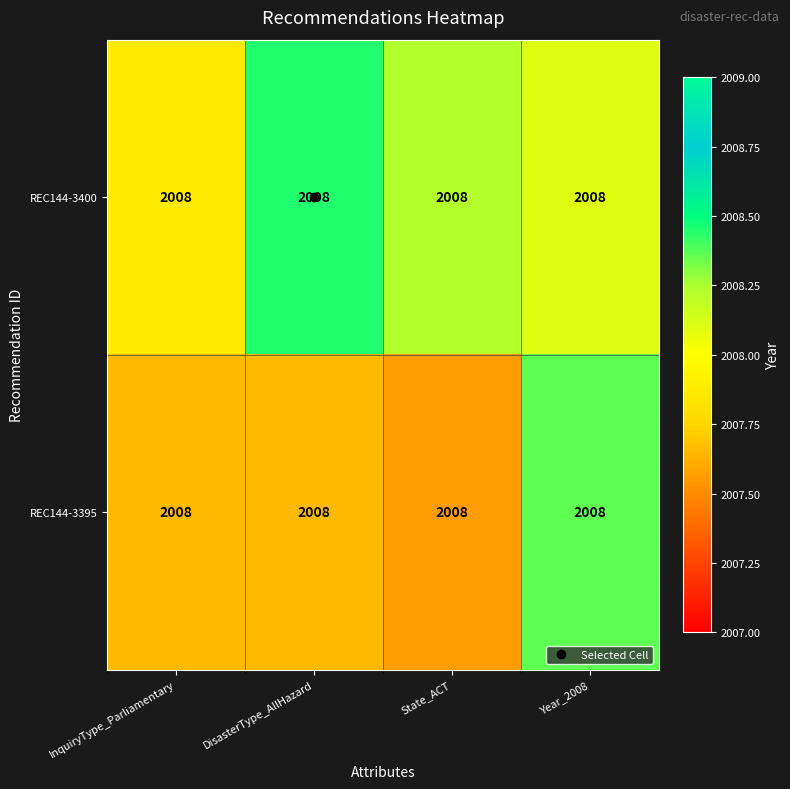

True or false: REC144-3395 has a value of 2007.6 at State_ACT.

True